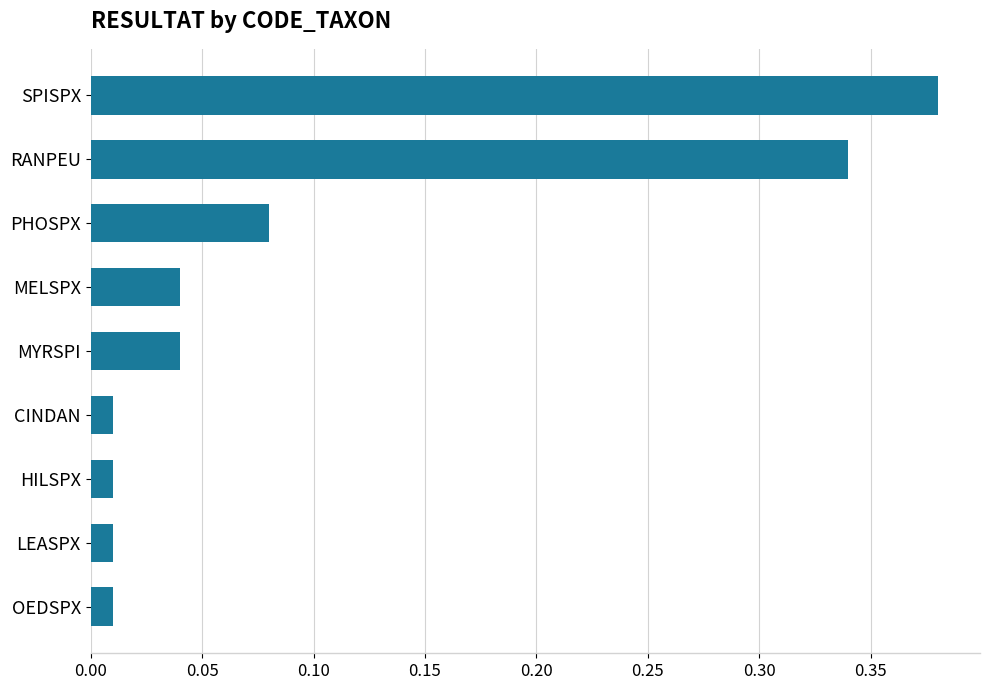

True or false: the data shows 0.1 at MELSPX.

False